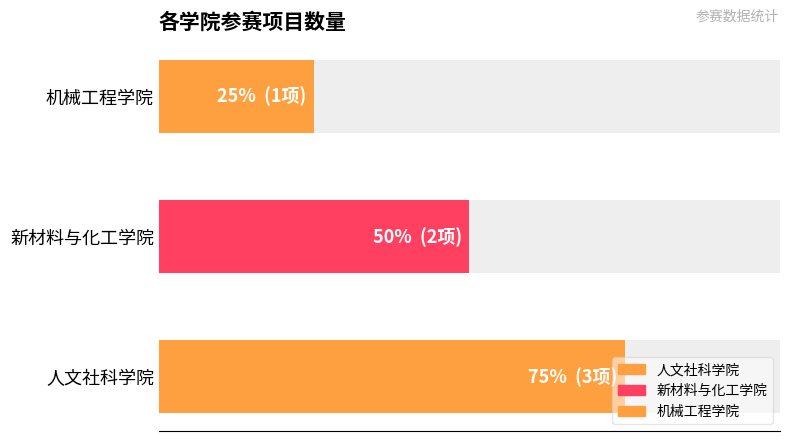

Does the chart contain stacked bars?

No